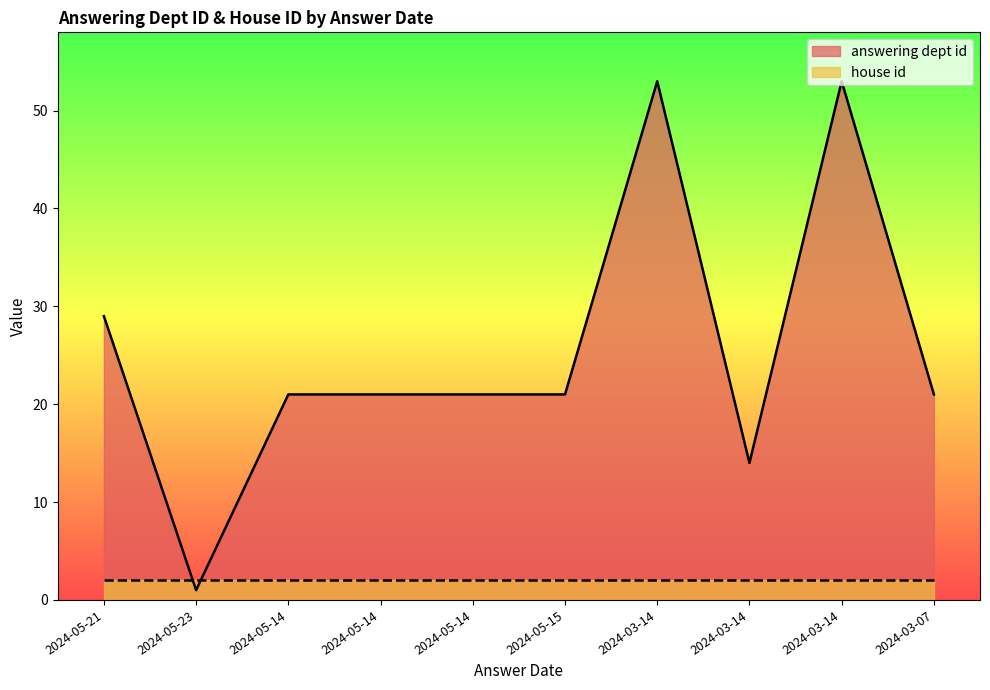

List the labels in order of value, smallest first.

2024-05-23, 2024-03-14, 2024-05-14, 2024-05-14, 2024-05-14, 2024-05-15, 2024-03-07, 2024-05-21, 2024-03-14, 2024-03-14